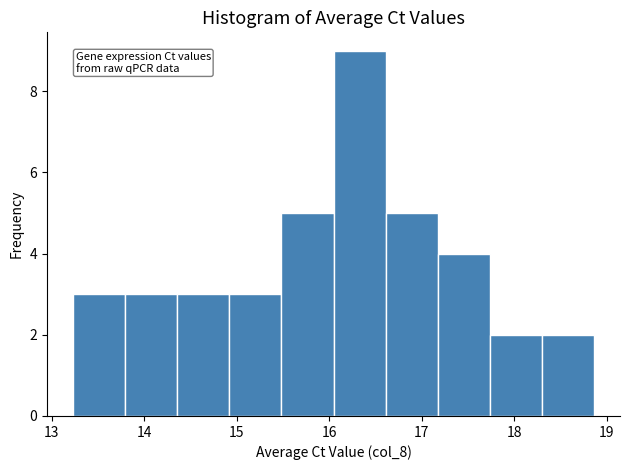

What is the height of the bar covering 13.2 to 13.8 on the x-axis? Neither the bar edges nor the heights are printed on the chart, so give them approximately, as read against the axes.

3